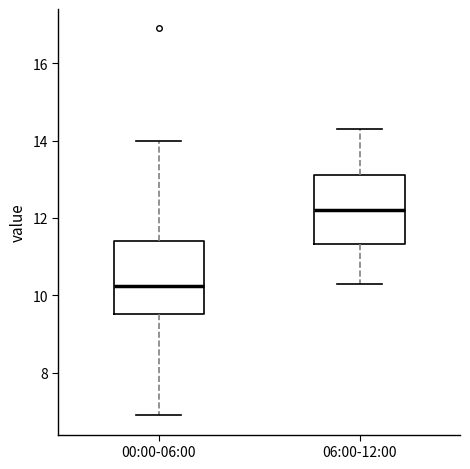

Reading left to right, transcribe this box plot: for each box, give where its median line is, the range the box spans, and where its two whiskers end, as read against the y-axis. The values are not printed on the chart, so give them approximately, as read against the axis.

00:00-06:00: median 10.2, box 9.6 to 11.4, whiskers 7.0 to 14.0
06:00-12:00: median 12.2, box 11.4 to 13.2, whiskers 10.4 to 14.4